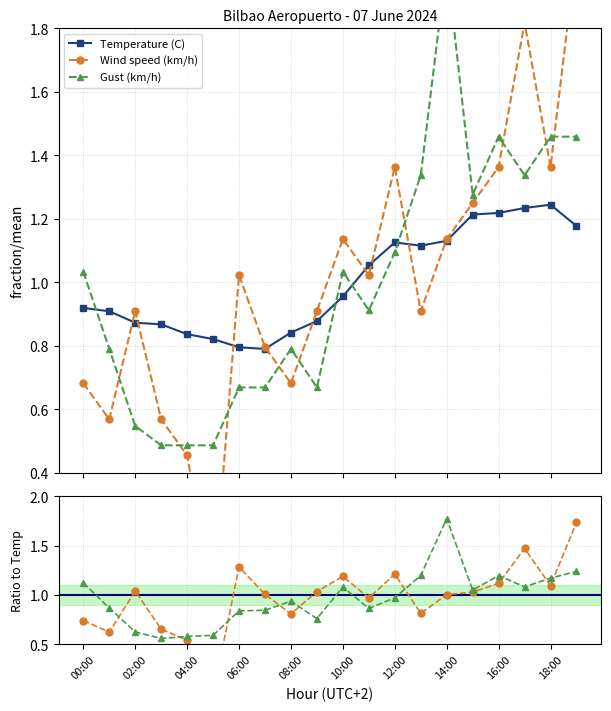

True or false: Temperature (C) has more than 0 interior local peaks.

True